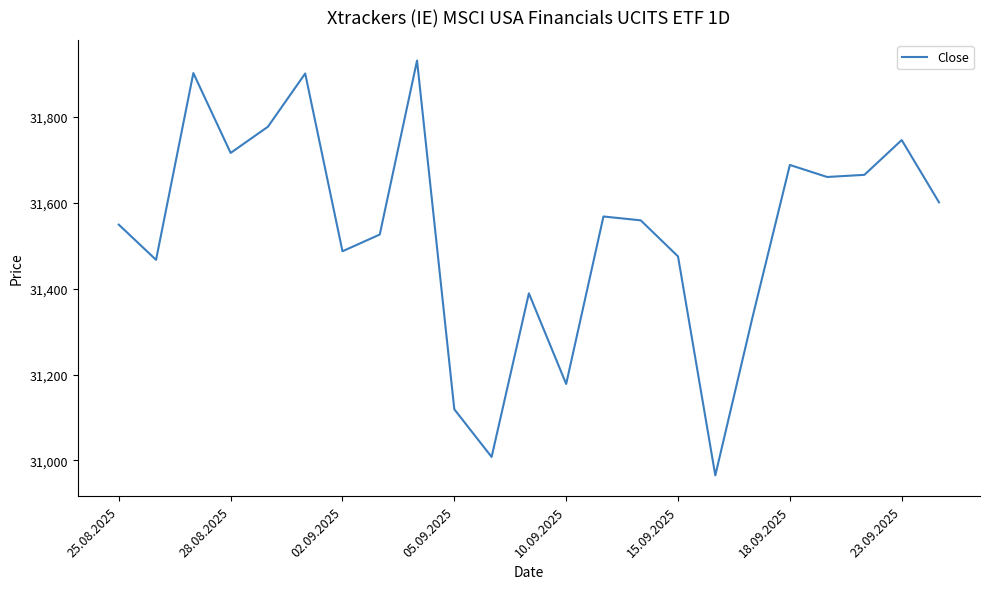

What is the minimum value shown in the chart?

30965